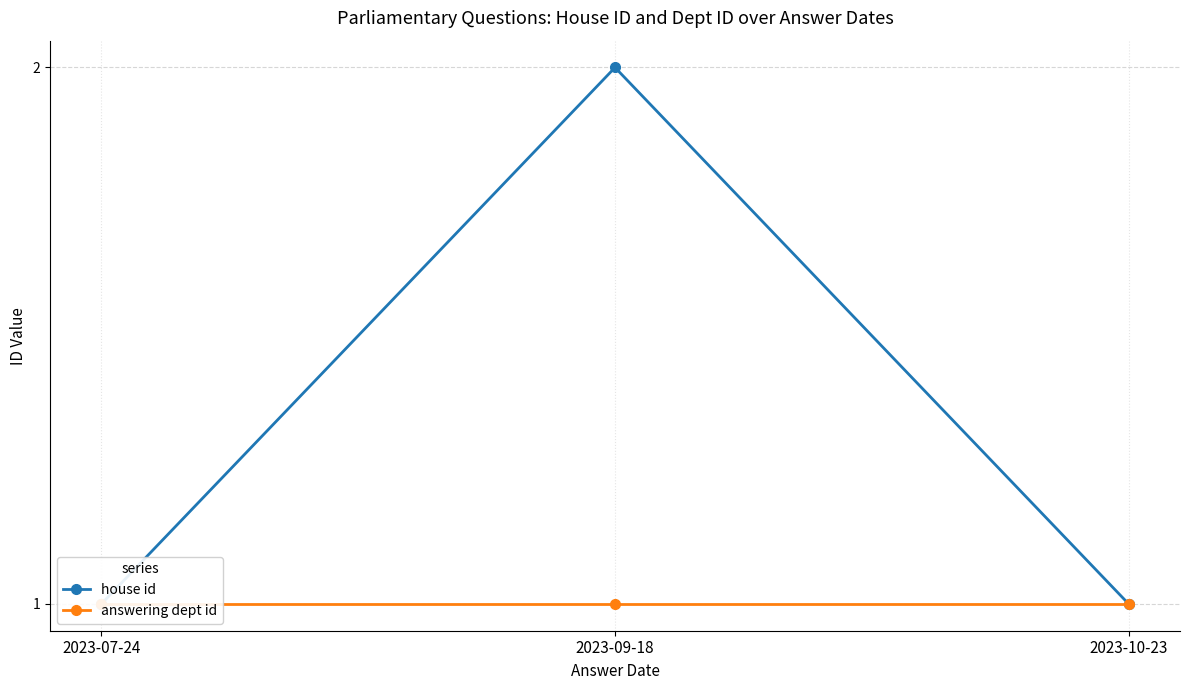

How many categories are shown in the chart?

3